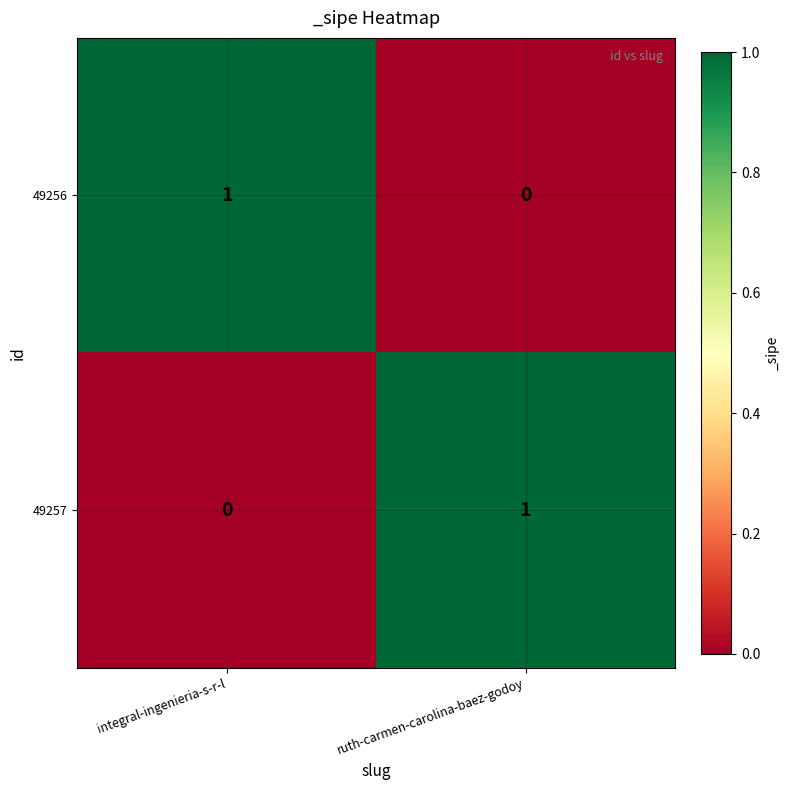

Rank the series at ruth-carmen-carolina-baez-godoy from lowest to highest value.

49256, 49257